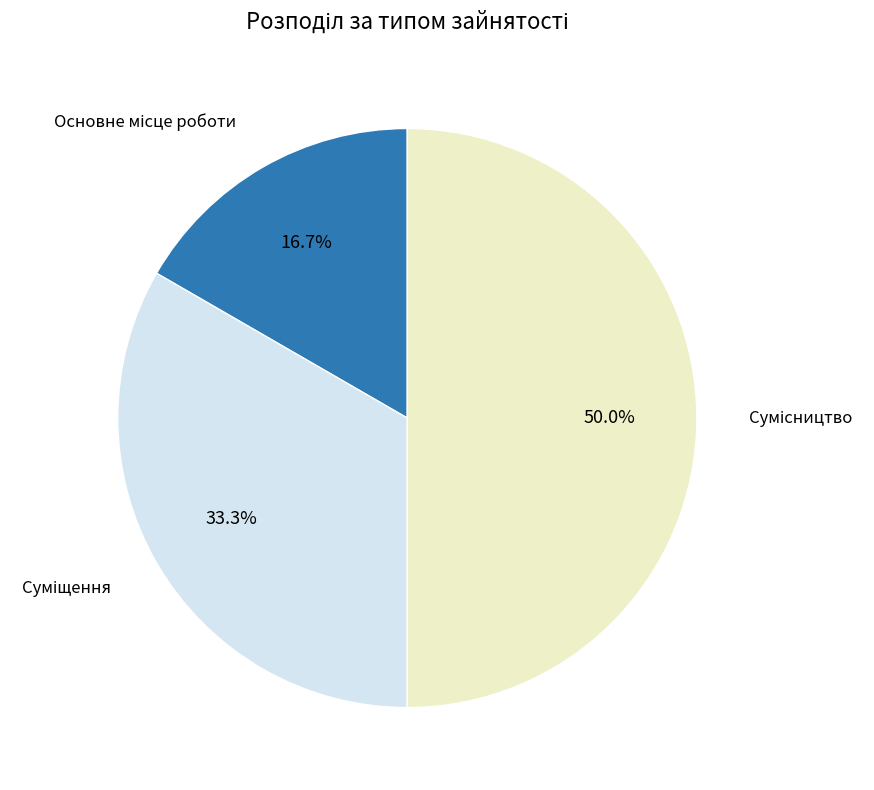

Count the number of slices in the pie.

3